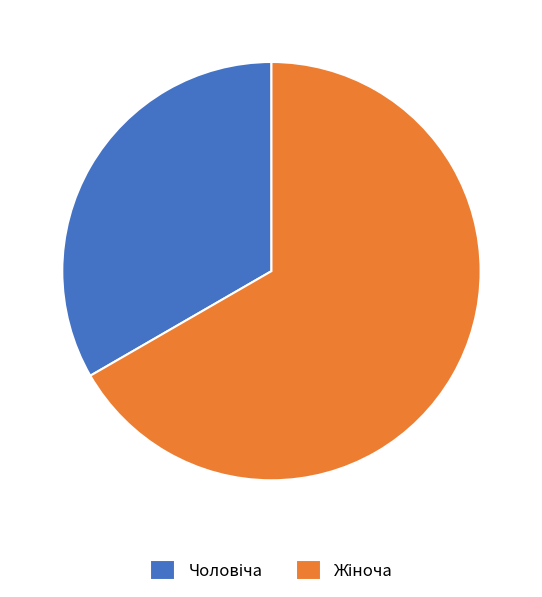

Does any single category account for the majority?

Yes